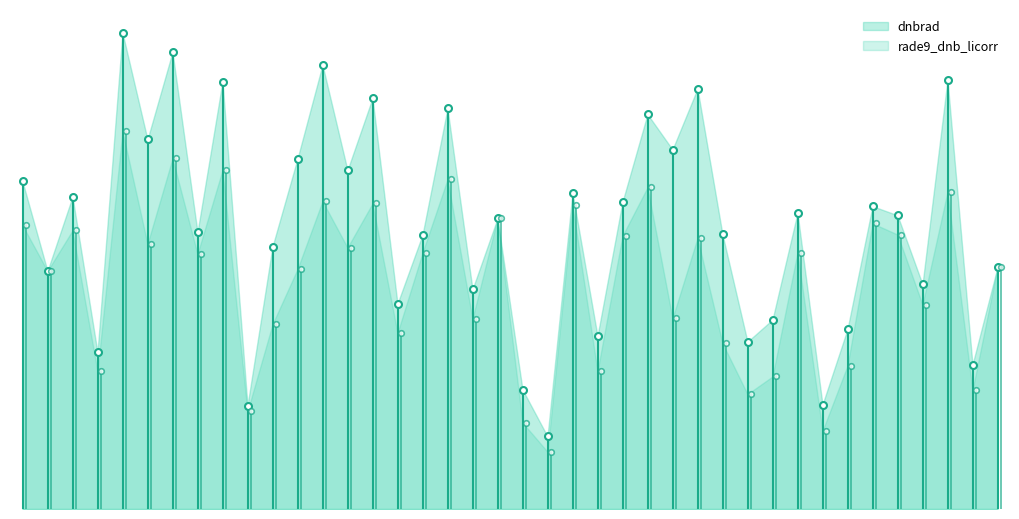

Reading left to right, what are all the values shown in this chart?

dnbrad: 20.4	14.8	19.5	9.8	29.7	23.0	28.5	17.3	26.7	6.5	16.4	21.8	27.7	21.1	25.6	12.8	17.1	25.0	13.7	18.1	7.5	4.5	19.7	10.8	19.2	24.6	22.4	26.2	17.1	10.4	11.8	18.5	6.5	11.2	18.9	18.3	14.0	26.8	9.0	15.1
rade9_dnb_licorr: 17.7	14.8	17.4	8.6	23.5	16.5	21.9	15.9	21.1	6.1	11.5	15.0	19.2	16.3	19.1	11.0	16.0	20.6	11.9	18.1	5.4	3.6	18.9	8.6	17.0	20.1	11.9	16.9	10.3	7.2	8.3	16.0	4.9	8.9	17.8	17.1	12.7	19.8	7.4	15.1